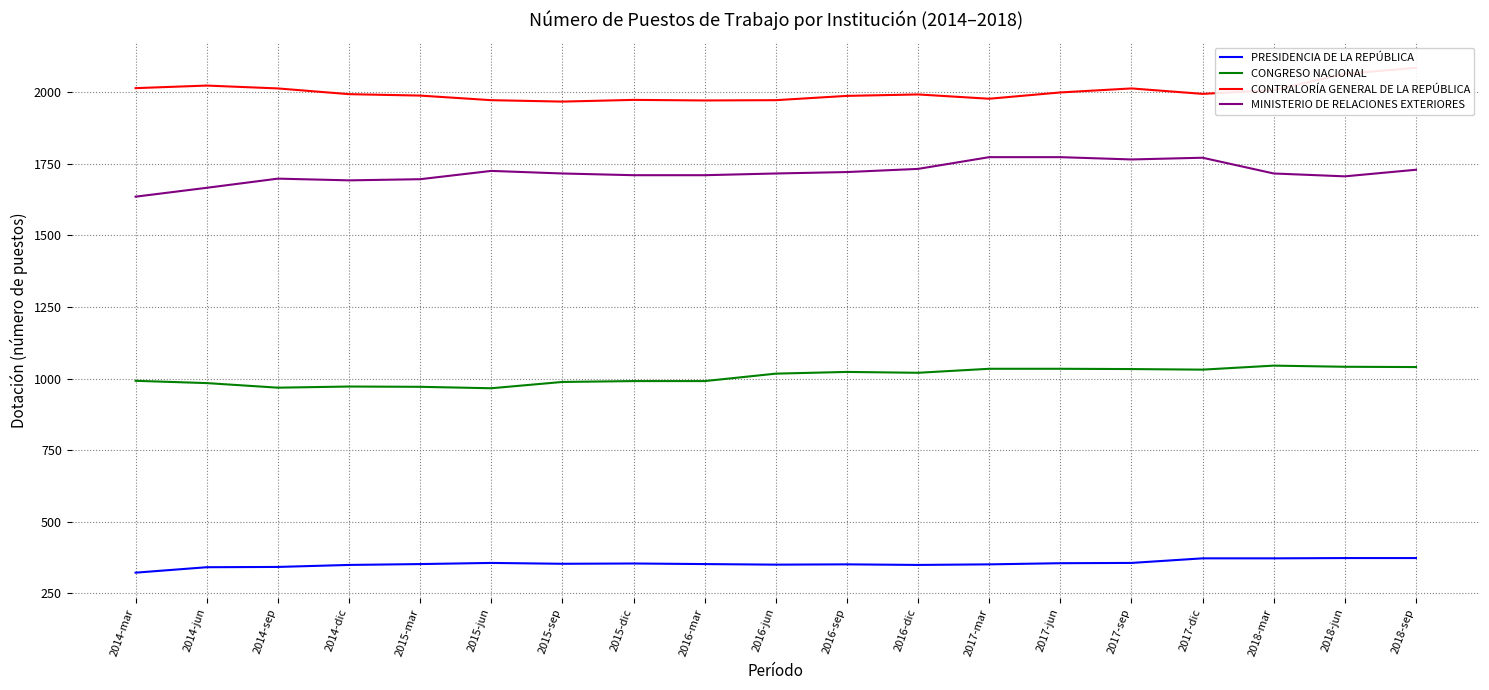

List the series in order of their peak value, lowest first.

PRESIDENCIA DE LA REPÚBLICA, CONGRESO NACIONAL, MINISTERIO DE RELACIONES EXTERIORES, CONTRALORÍA GENERAL DE LA REPÚBLICA